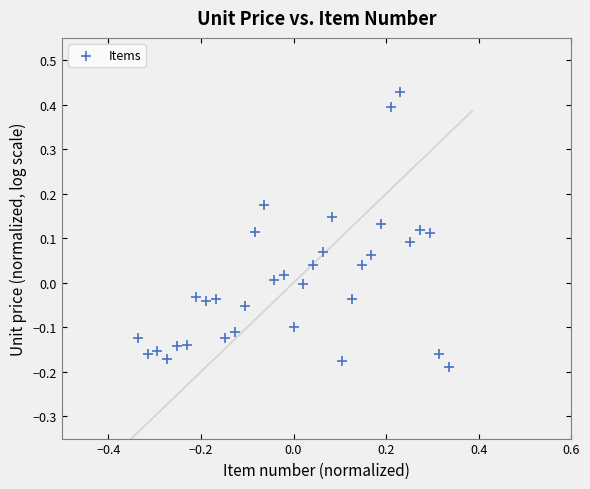

What is the range of Y values (max minus min)?

0.6